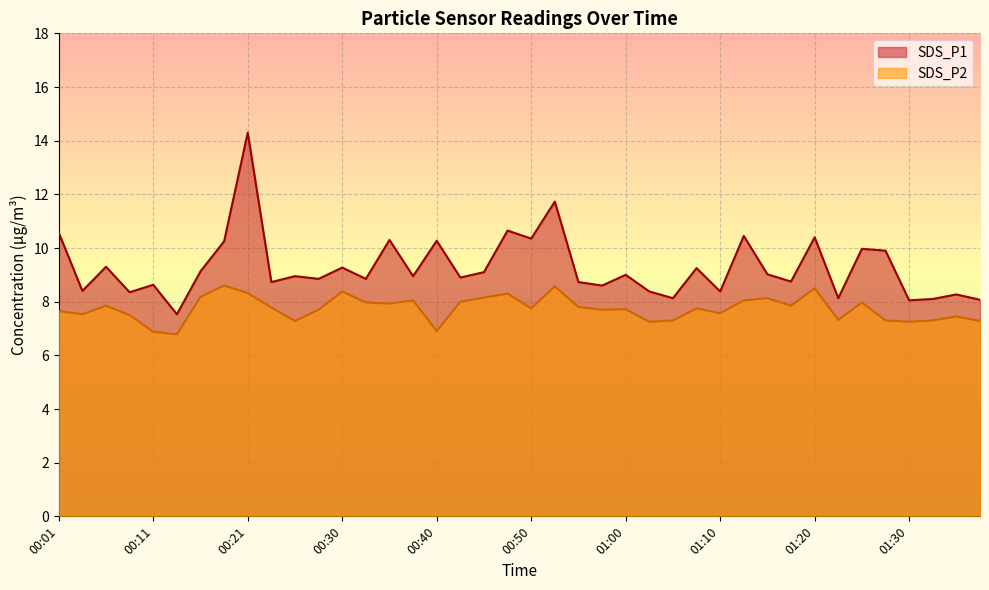

List the series in order of their peak value, highest first.

SDS_P1, SDS_P2